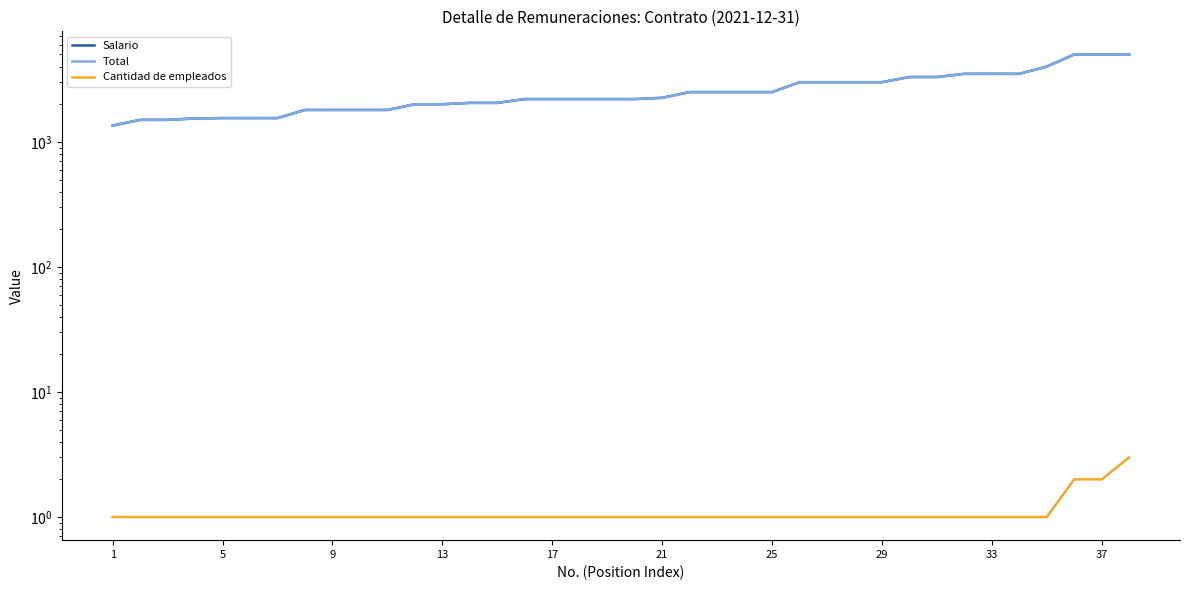

True or false: Total and Salario cross at least once.

False